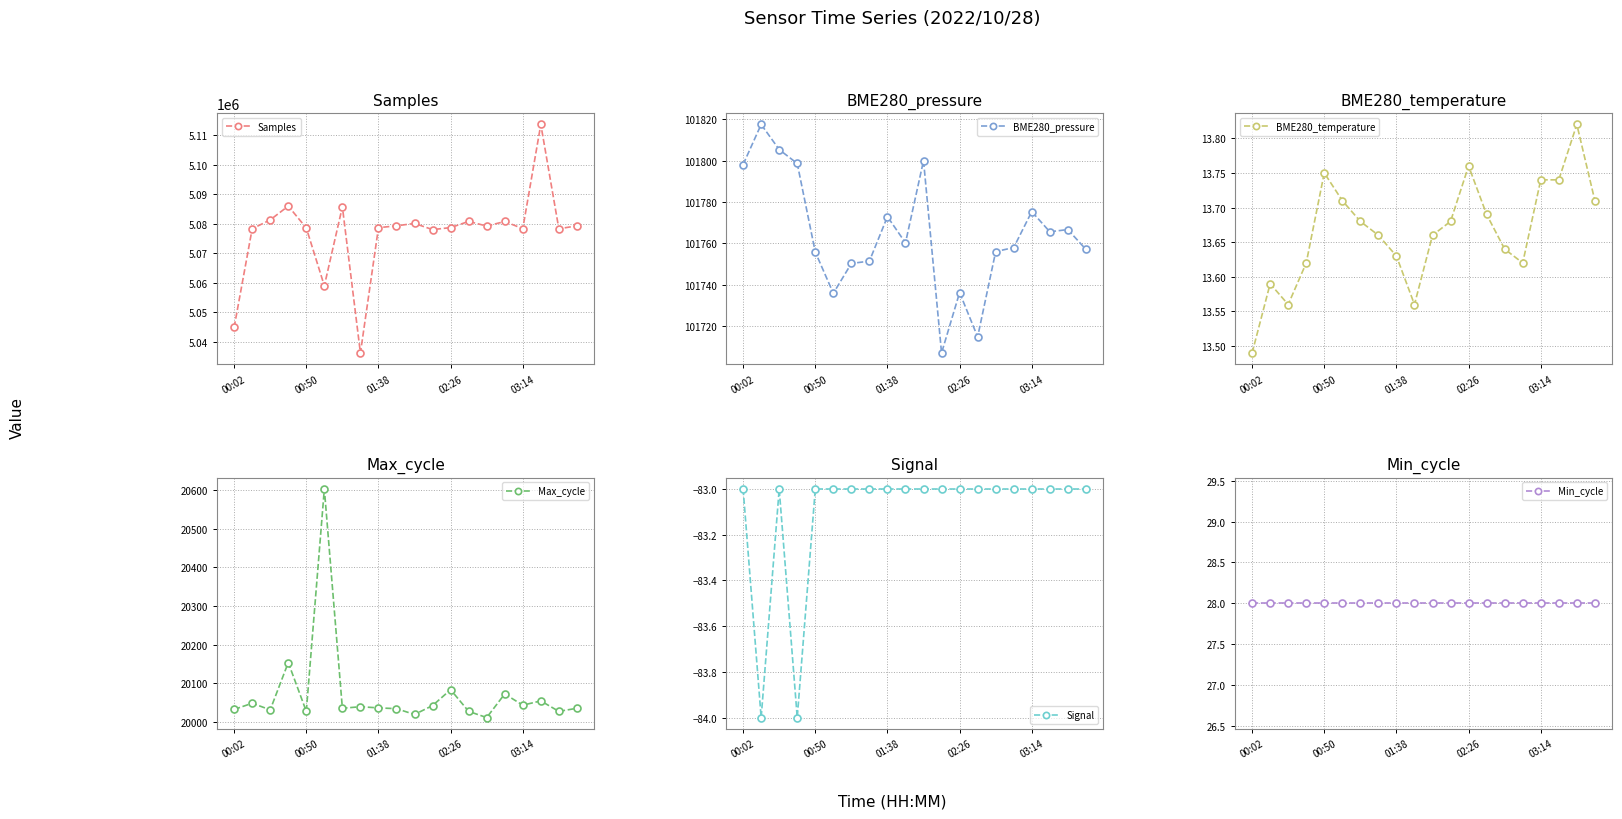

Count the number of categories in the chart.

20